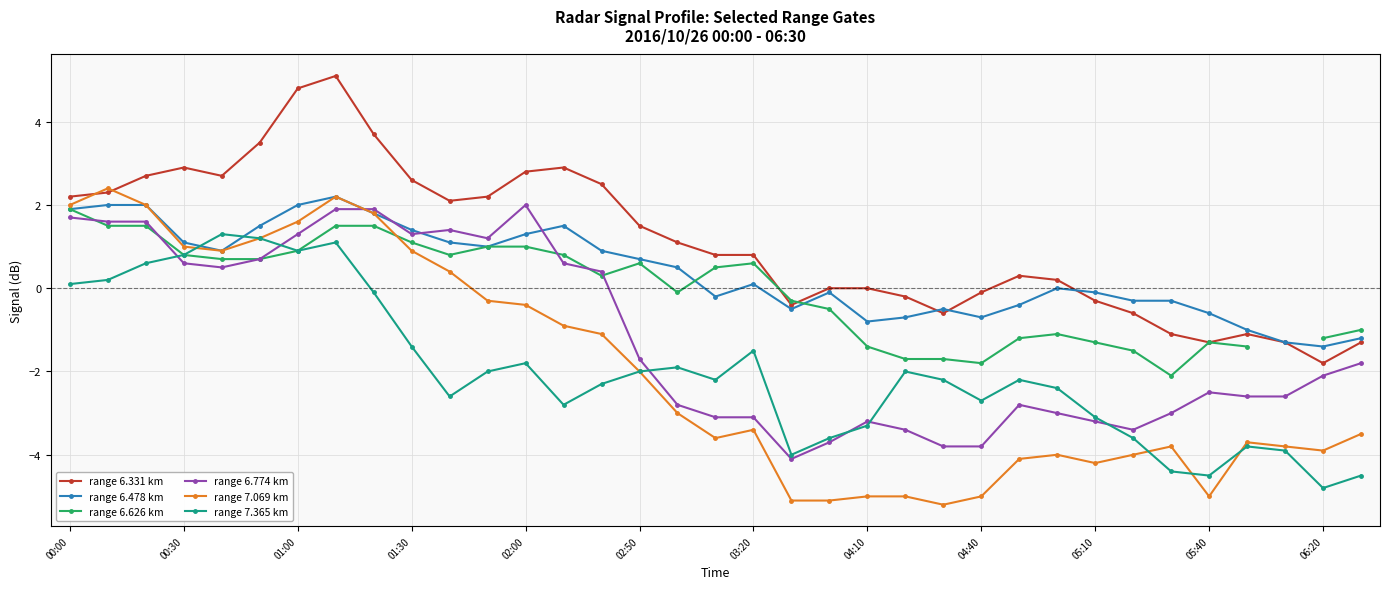

Which category has the lowest value in the range 6.331 km series?

06:20